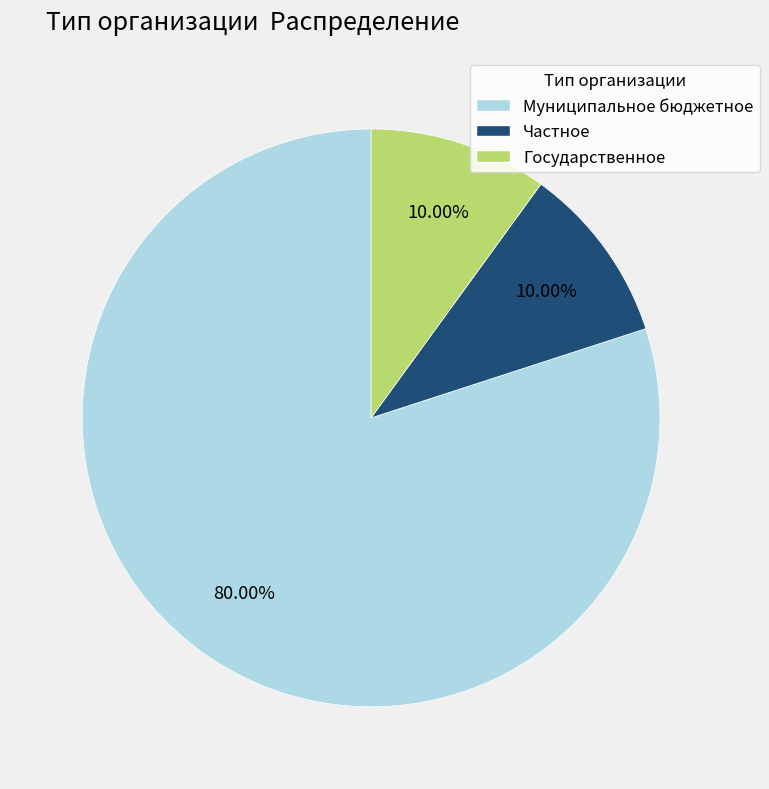

To the nearest percent, what is the average slice percentage?

33%